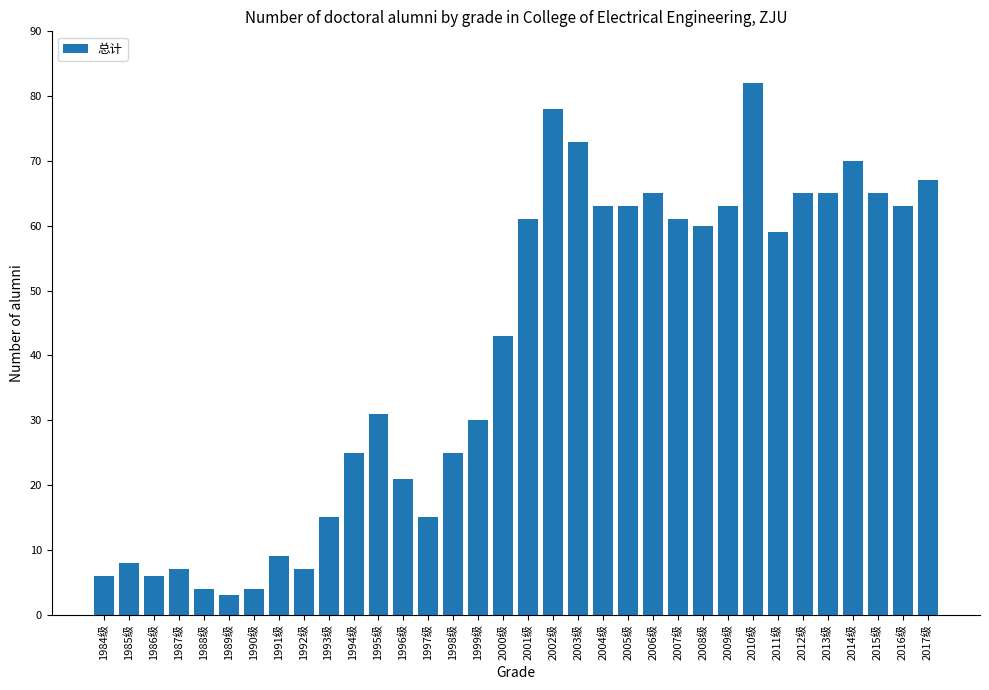

At which category does the chart reach its peak across all series?

2010级